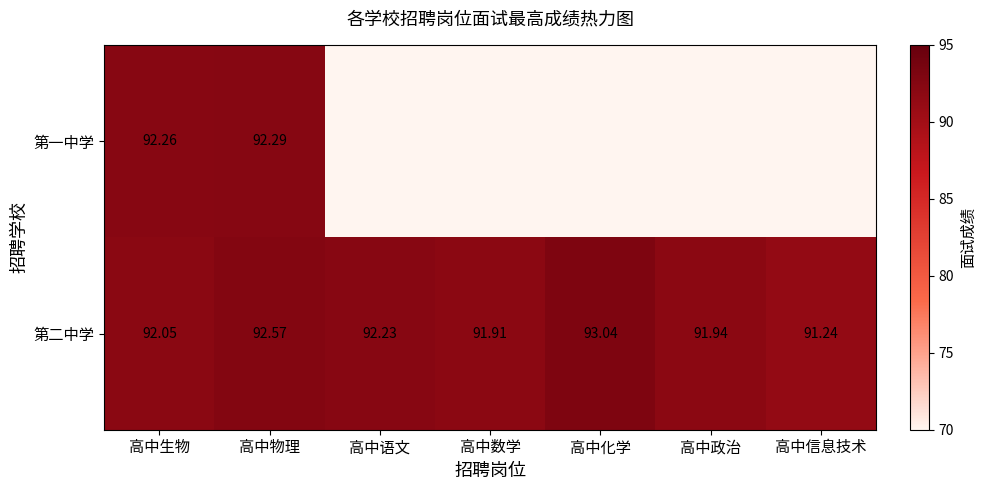

At how many categories does at least one series exceed 91?

7